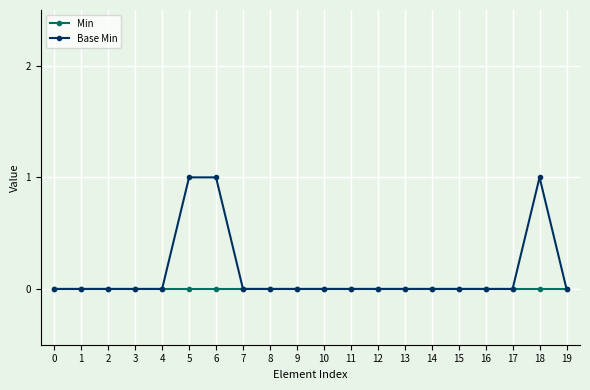

How many lines are shown in the chart?

2